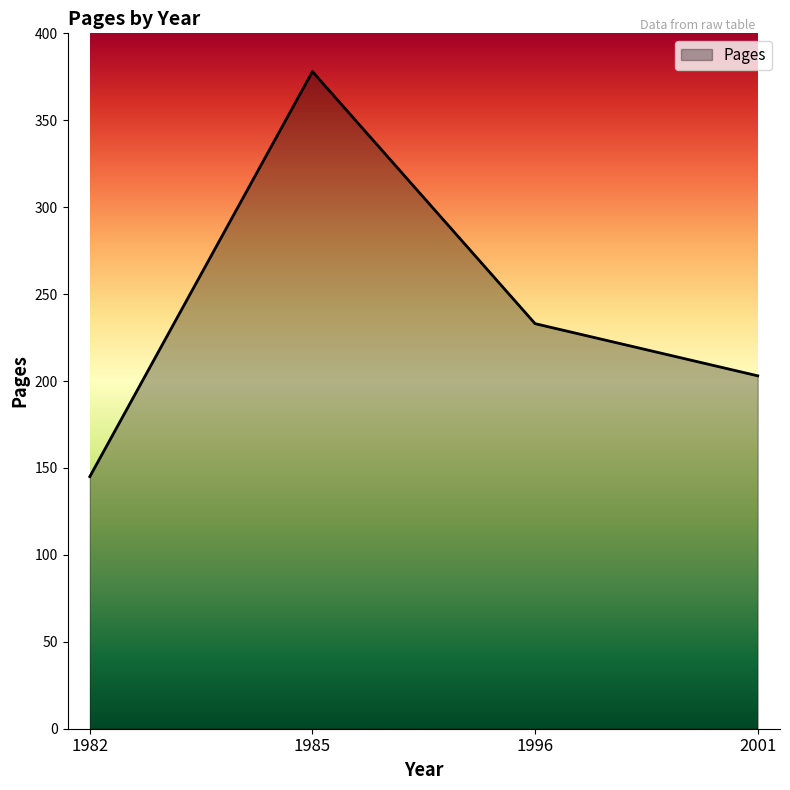

Which label corresponds to the smallest value in the chart?

1982